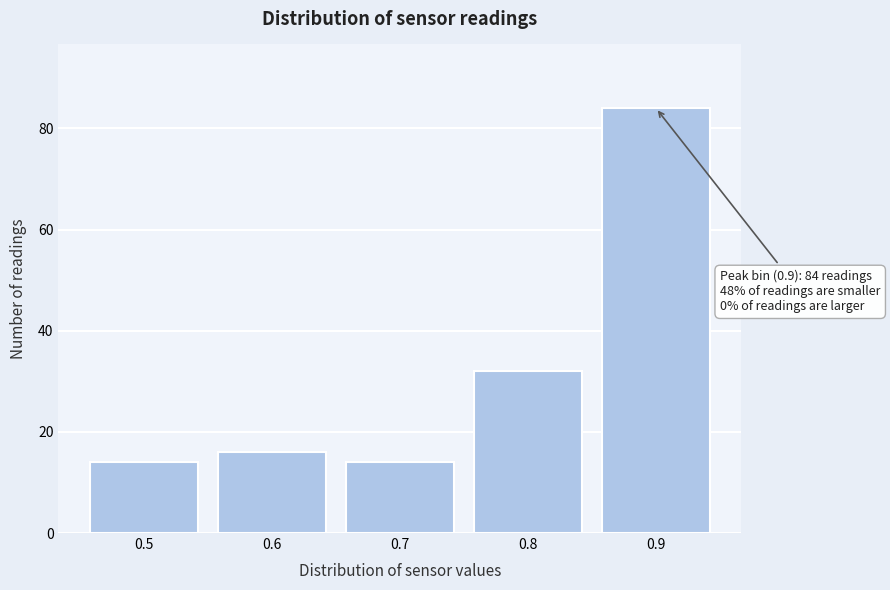

Reading left to right, what are all the values shown in this chart?

0.5=14	0.6=16	0.7=14	0.8=32	0.9=84